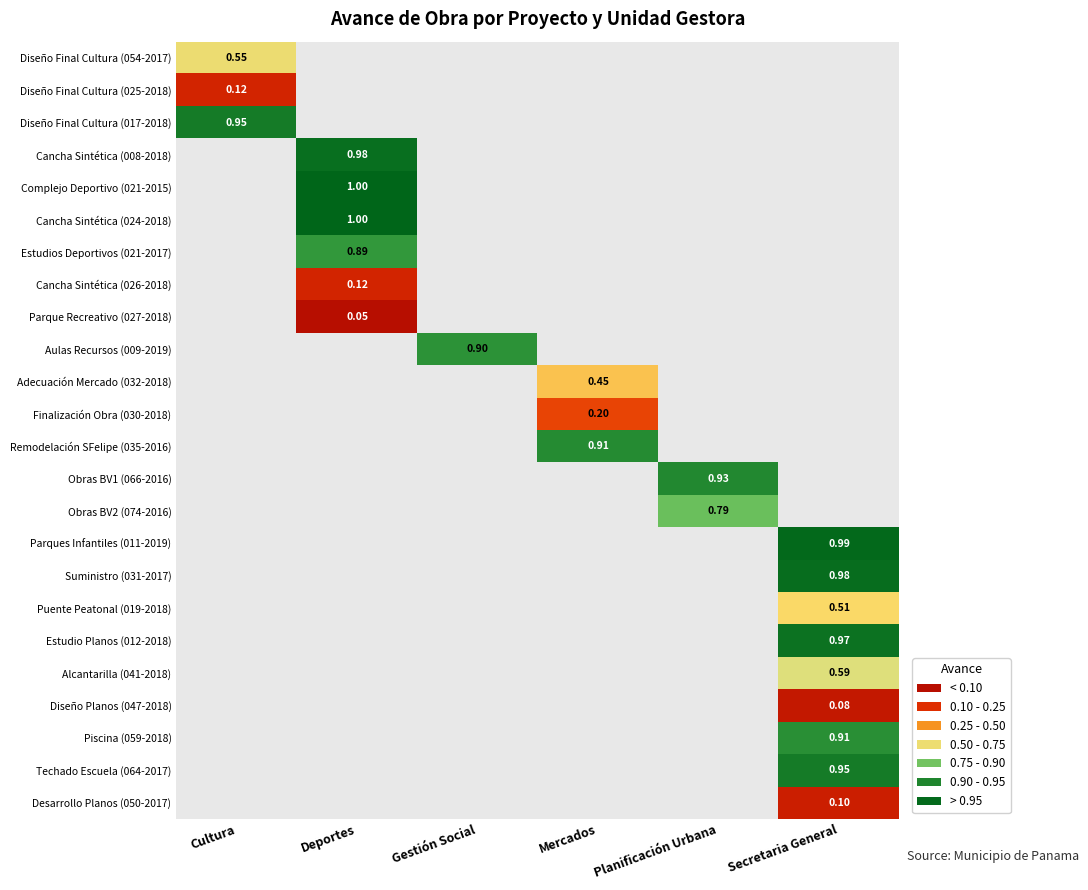

How many categories are shown in the chart?

6